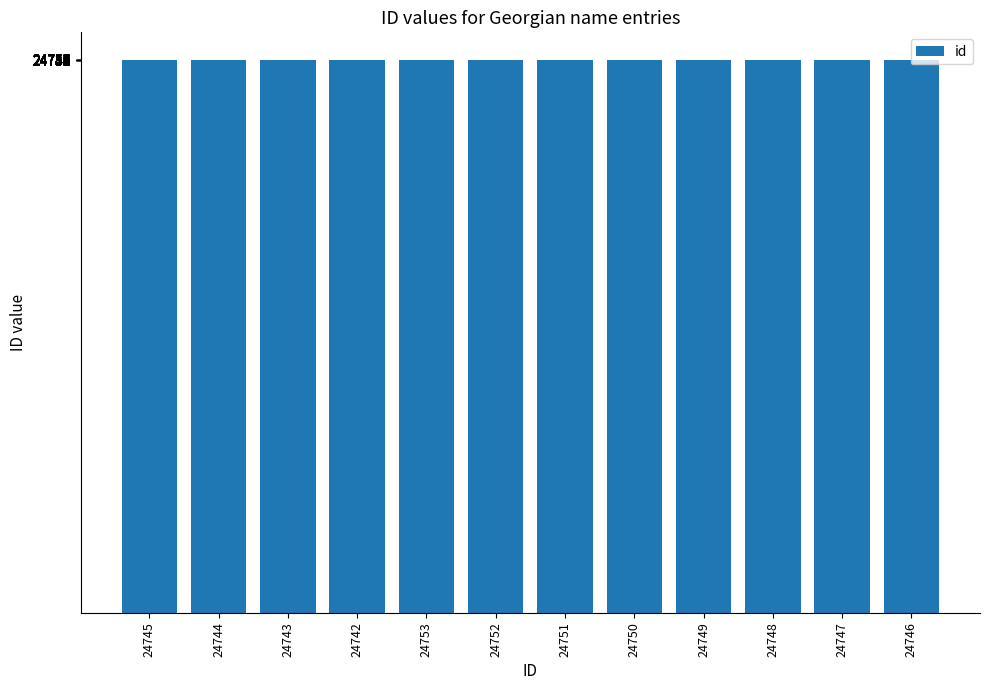

The value at 24744 is 16734. True or false?

False